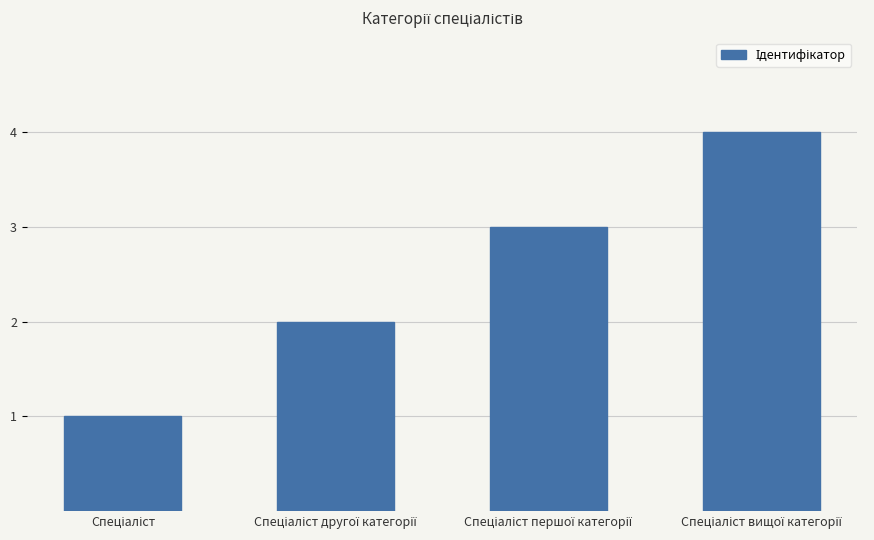

What is the value of the 4th bar from the left?

4